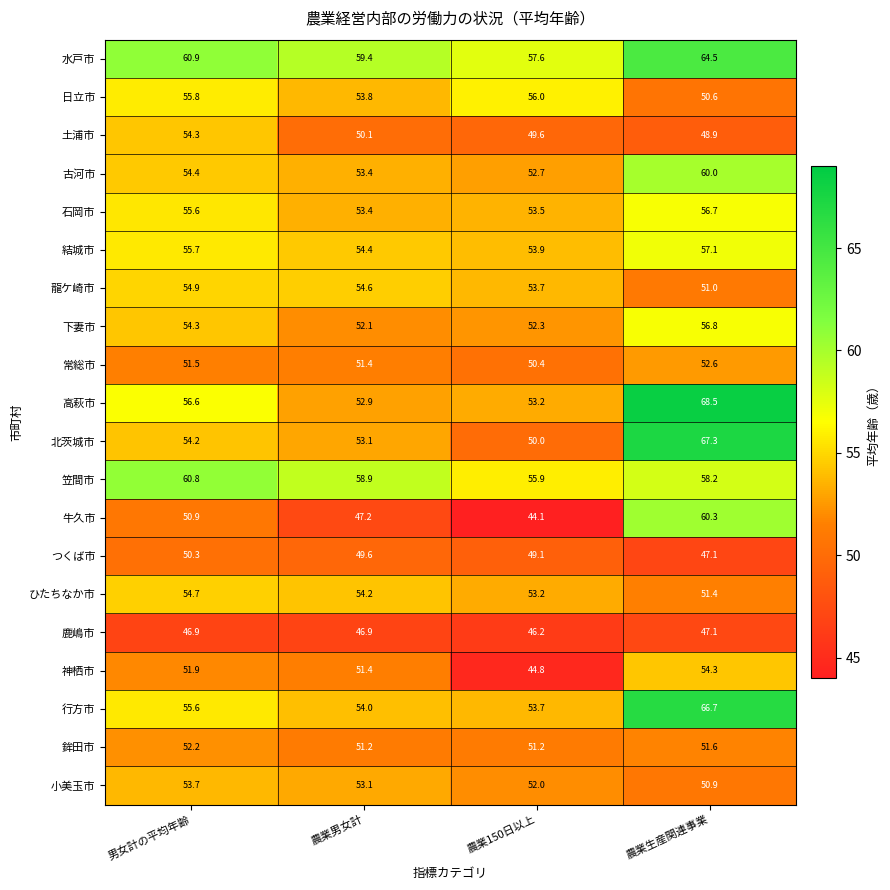

What is the average value of the 笠間市 series?

58.5